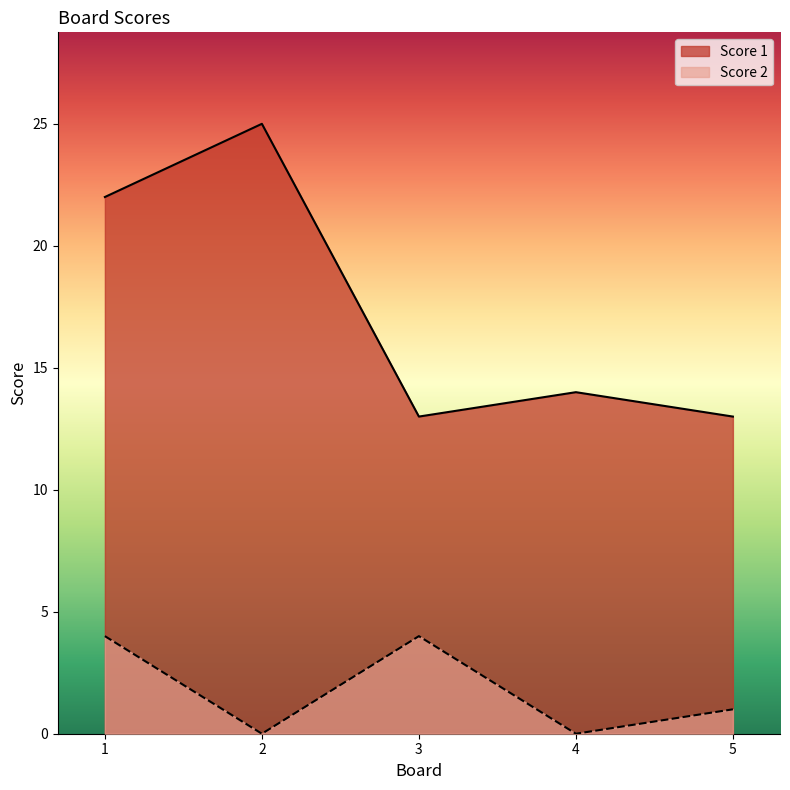

List the labels in order of Score 1 value, largest first.

2, 1, 4, 3, 5